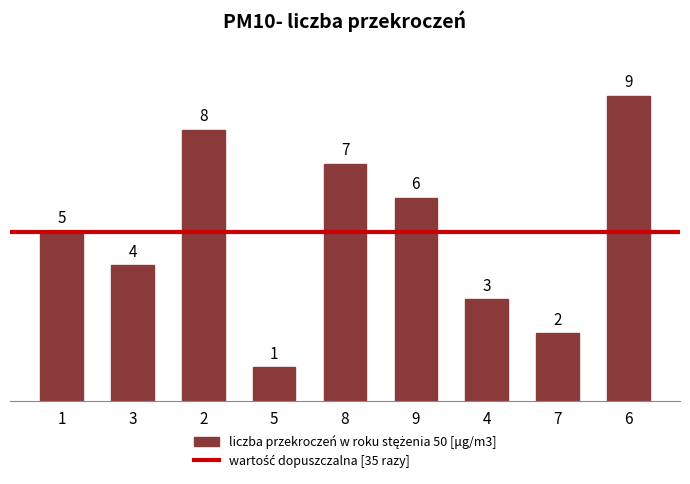

What is the label of the 9th bar from the right?

1